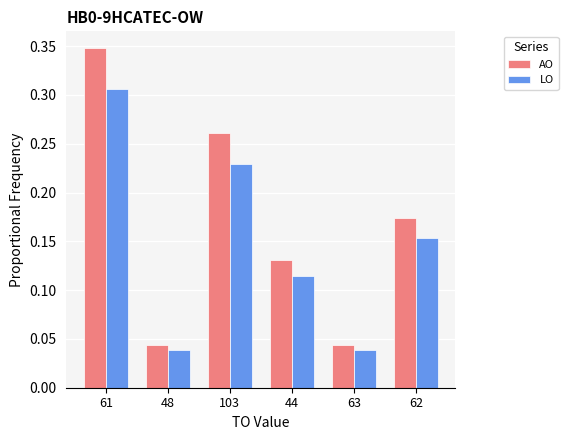

At how many categories does at least one series exceed 0?

6